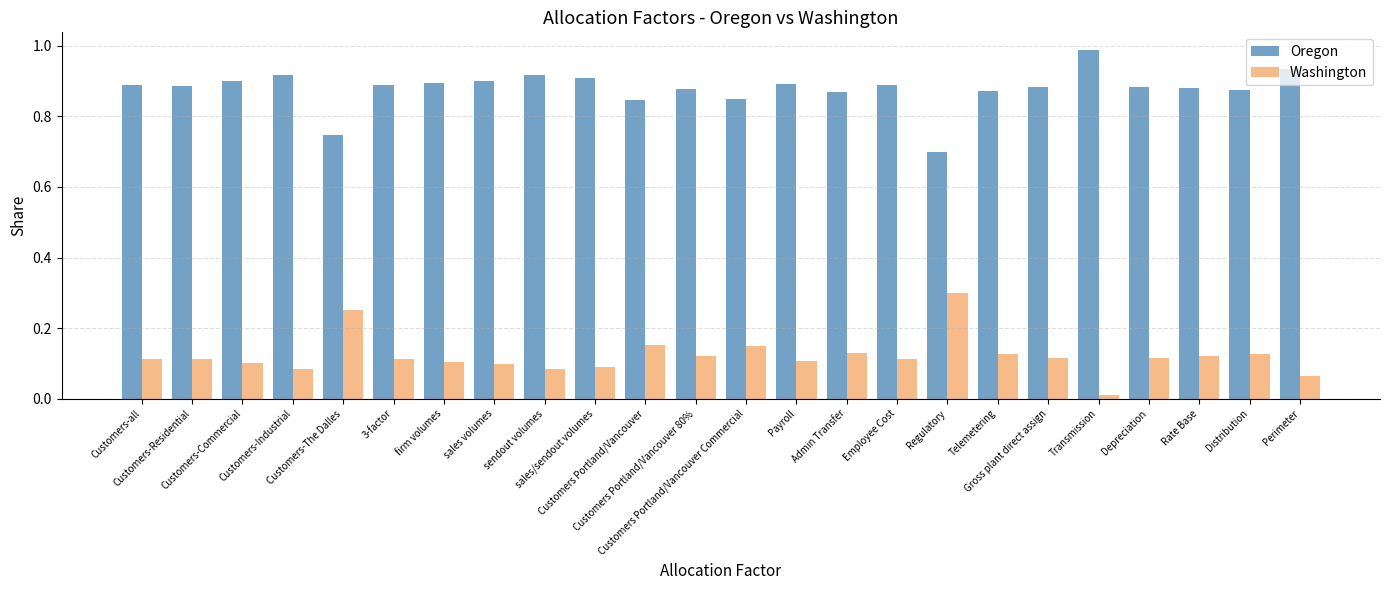

What is the label of the 6th bar from the right?

Gross plant direct assign